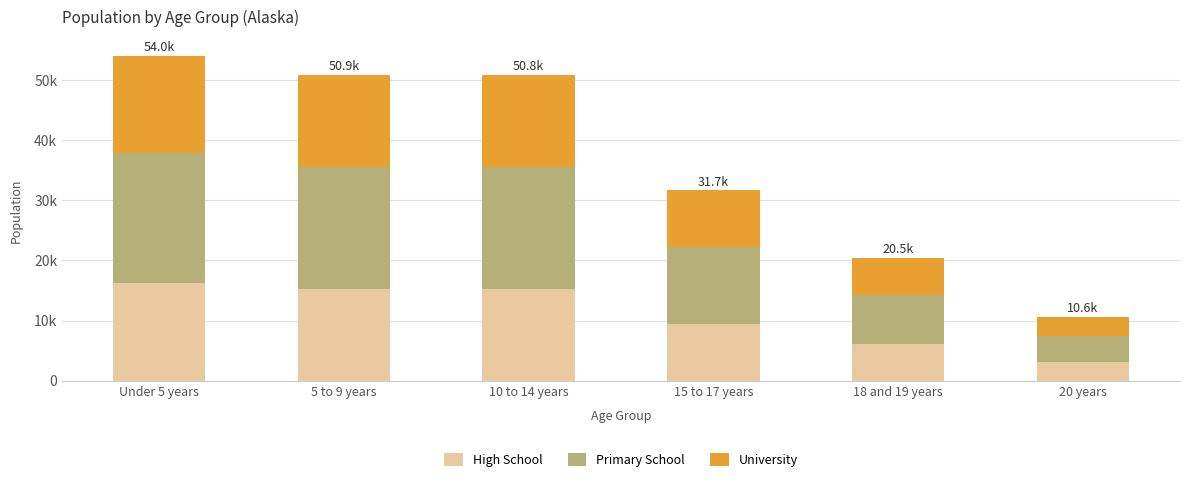

Are the bars grouped side by side (vs. stacked)?

No